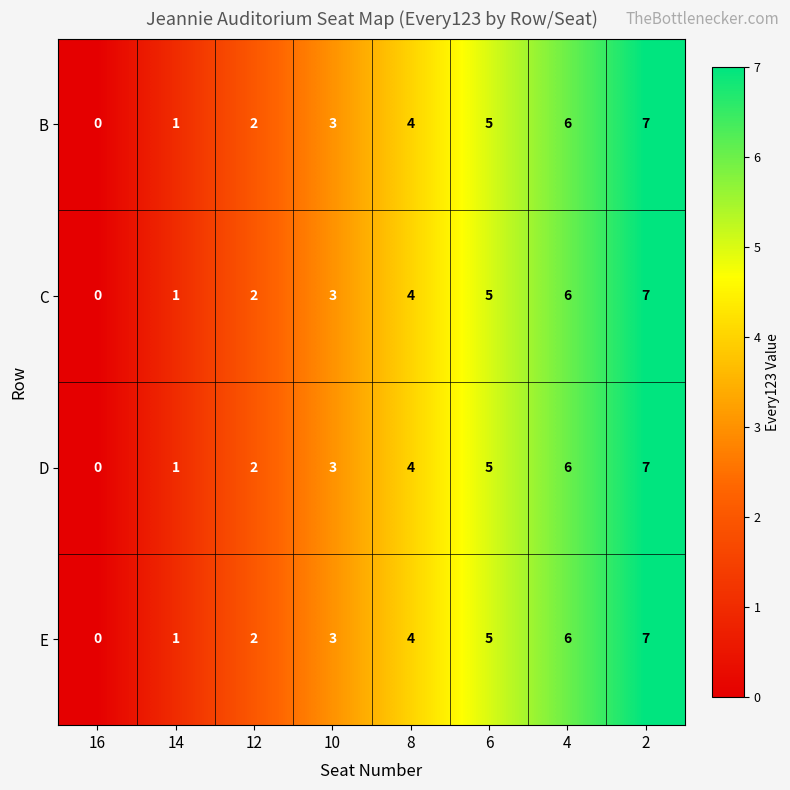

Is the value of C at 14 greater than the value of D at 8?

No